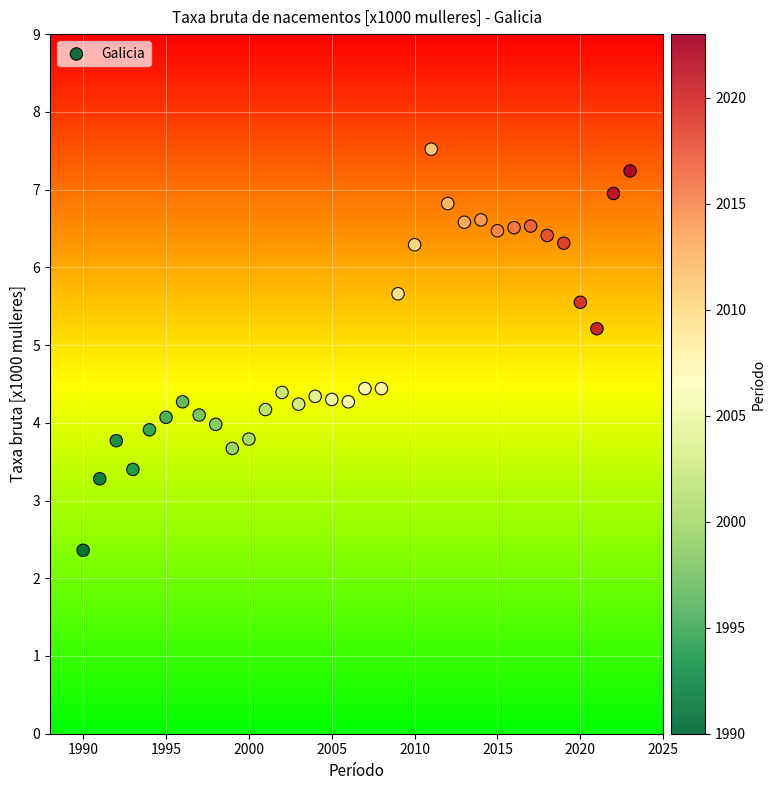

What is the range of Y values (max minus min)?

5.2